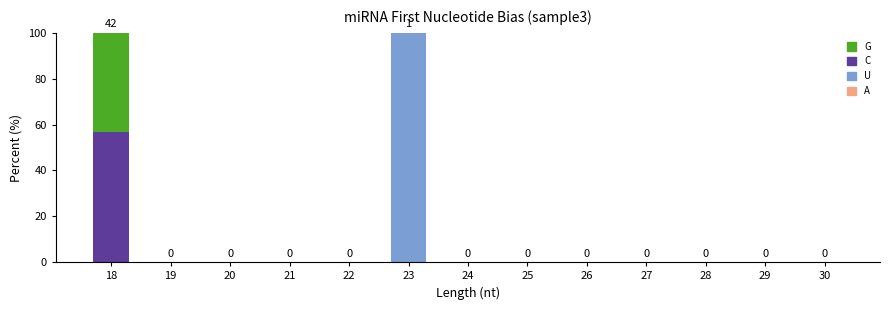

The U series shows -40.0 at 21. True or false?

False